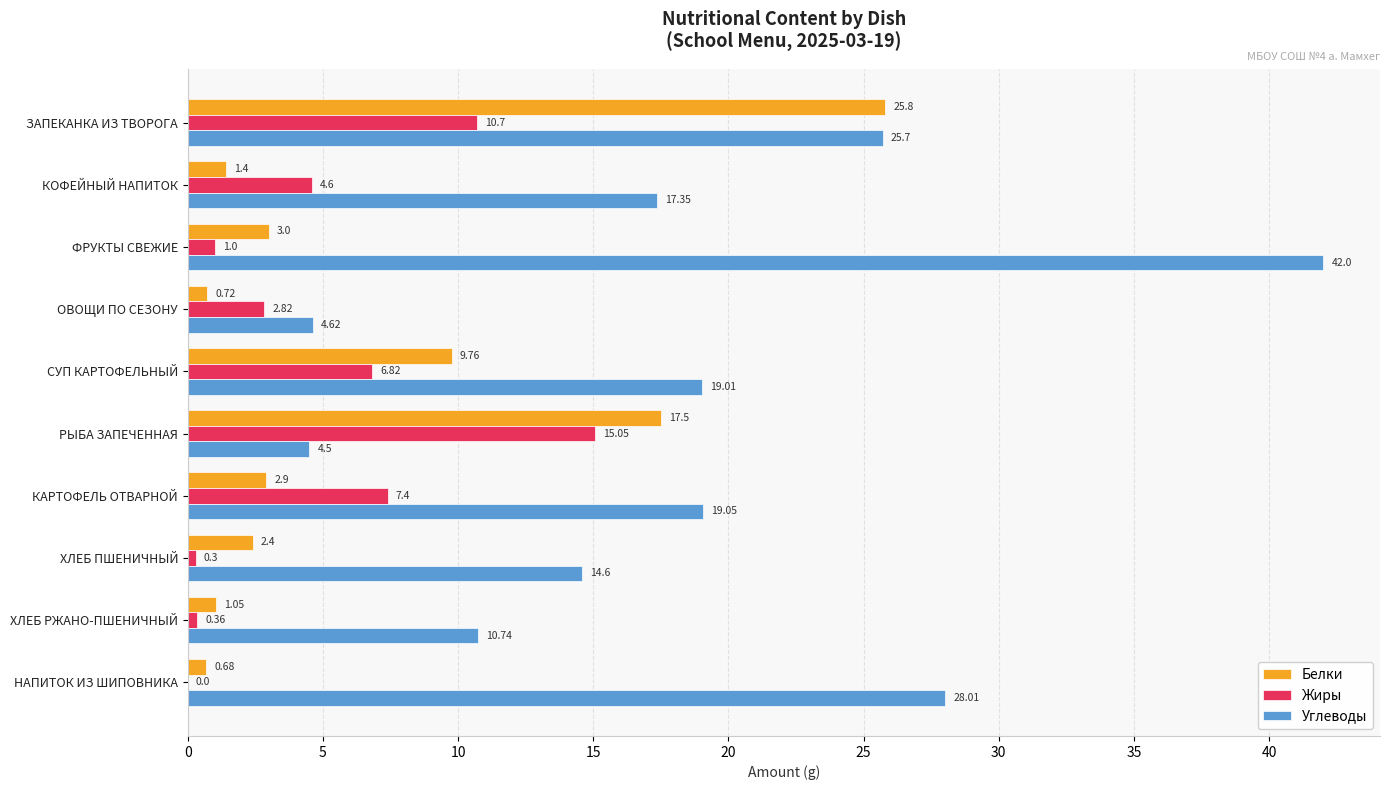

At which category does the chart reach its peak across all series?

ФРУКТЫ СВЕЖИЕ